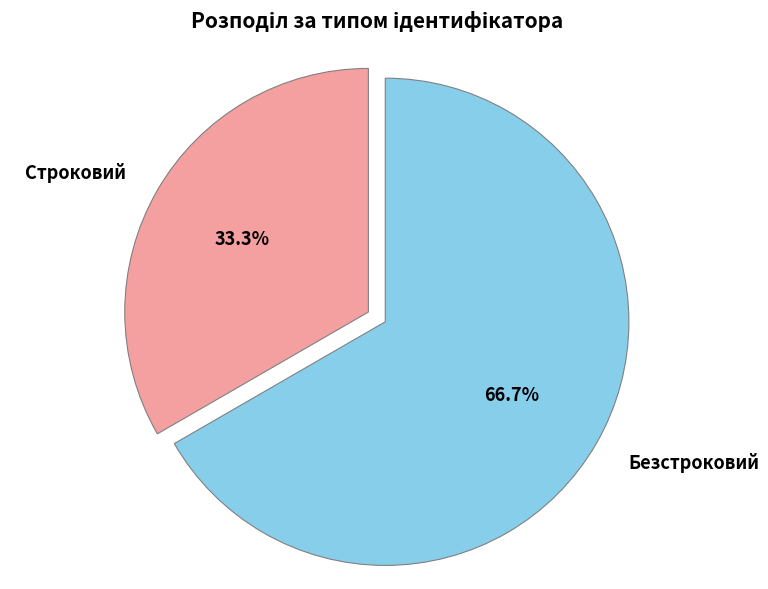

What is the ratio of the value at Безстроковий to the value at Строковий?

2.0